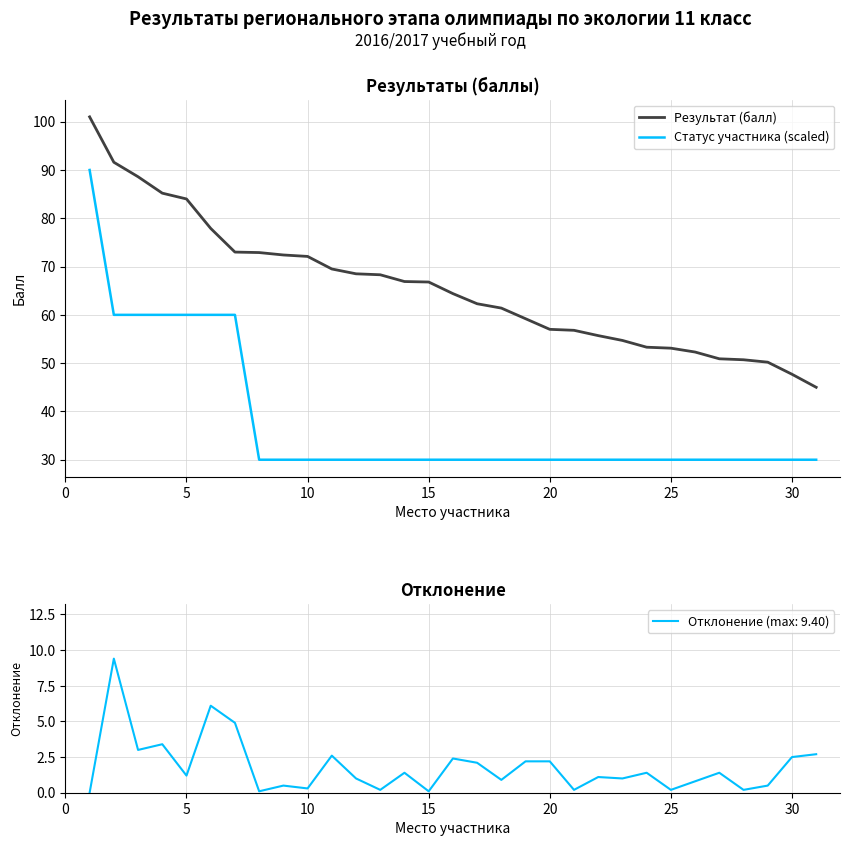

True or false: Результат (балл) and Статус участника (scaled) intersect in this chart.

False